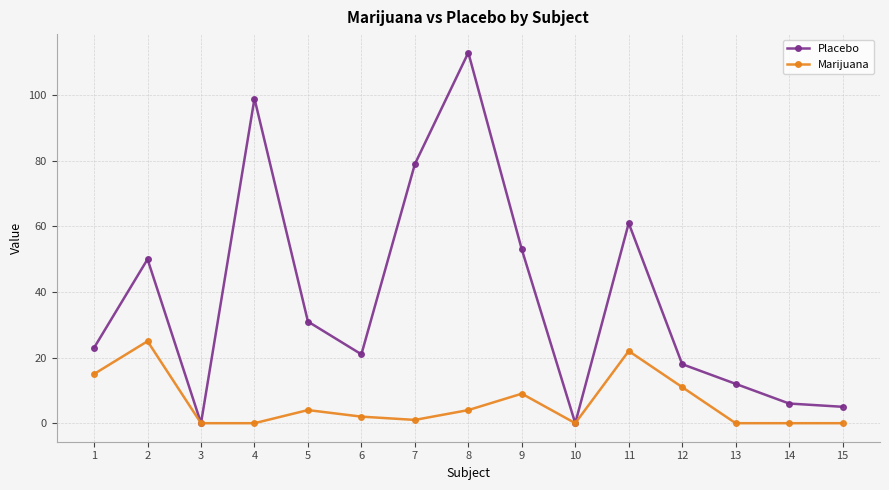

How many data points in Marijuana are less than 2?

7